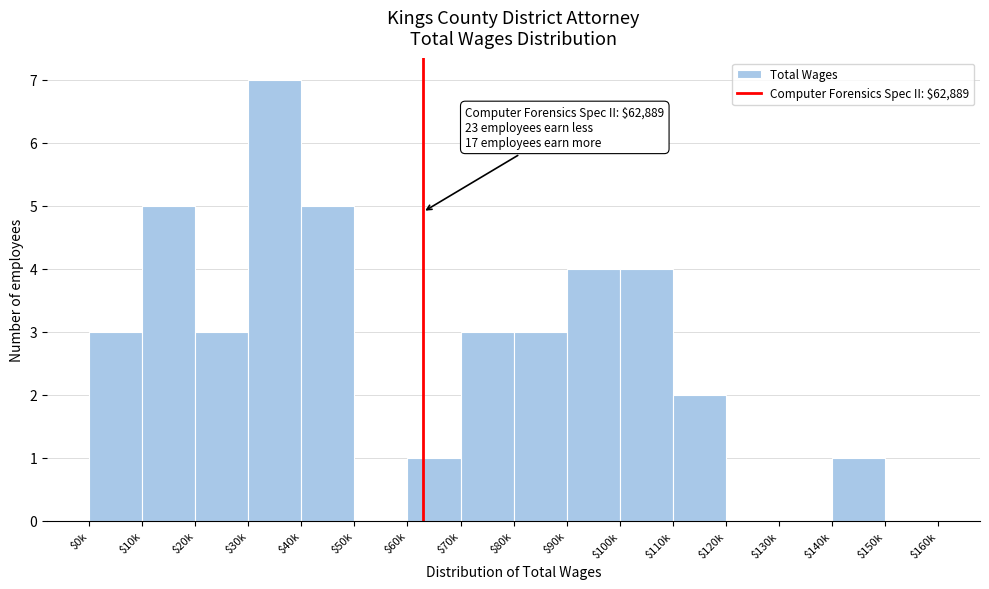

What is the sum of all values?

41